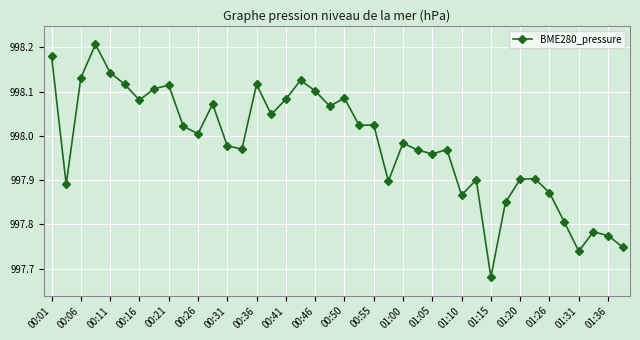

What is the difference between the second highest and second lowest values?

0.4